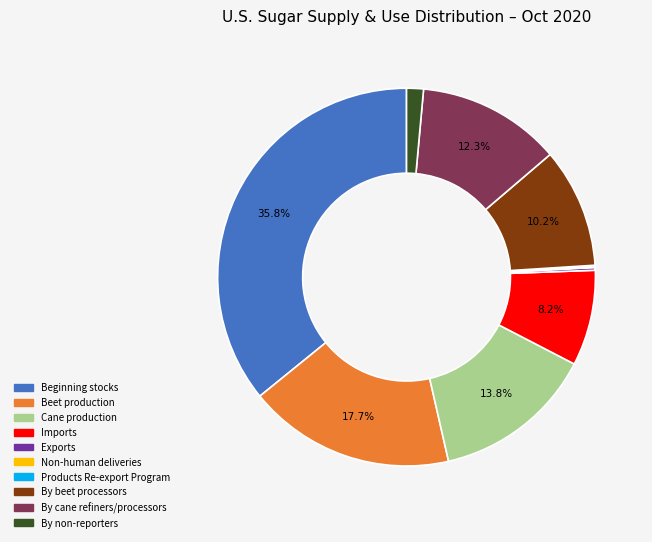

Does any single category account for the majority?

No